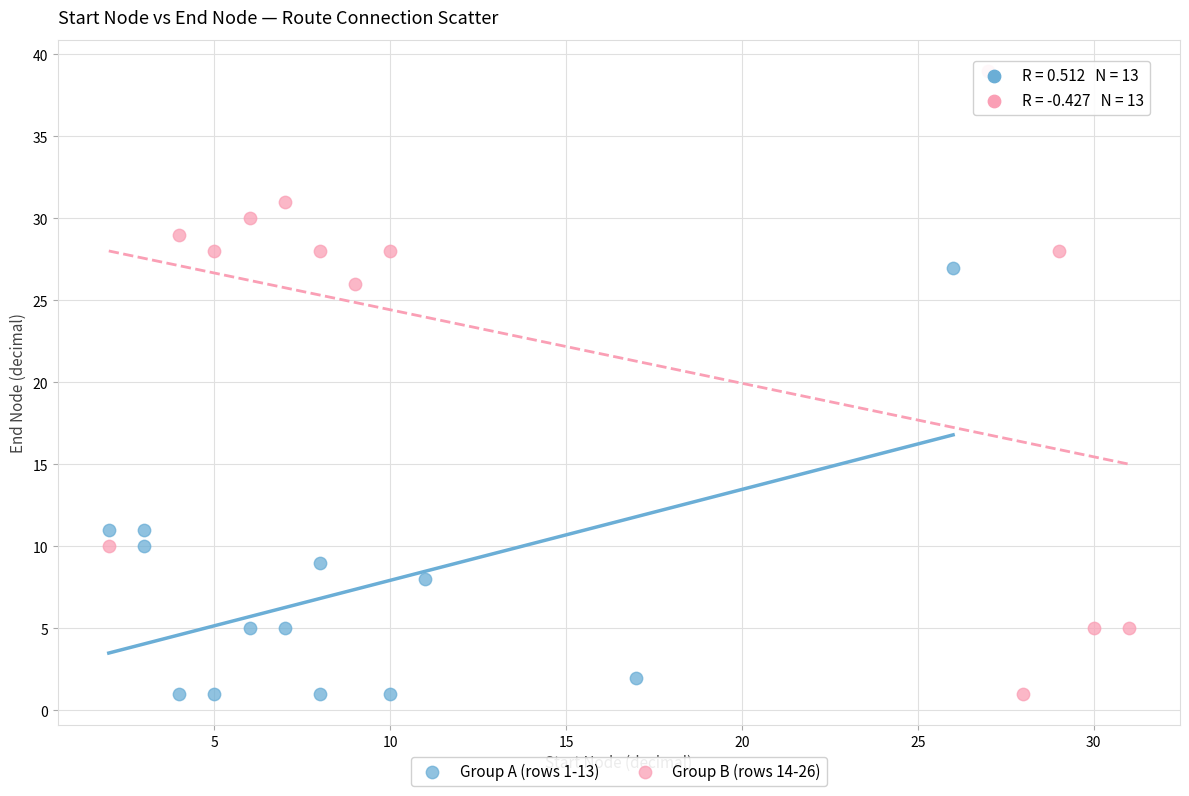

Which series has the largest Y range (max minus min)?

Group B (rows 14-26)